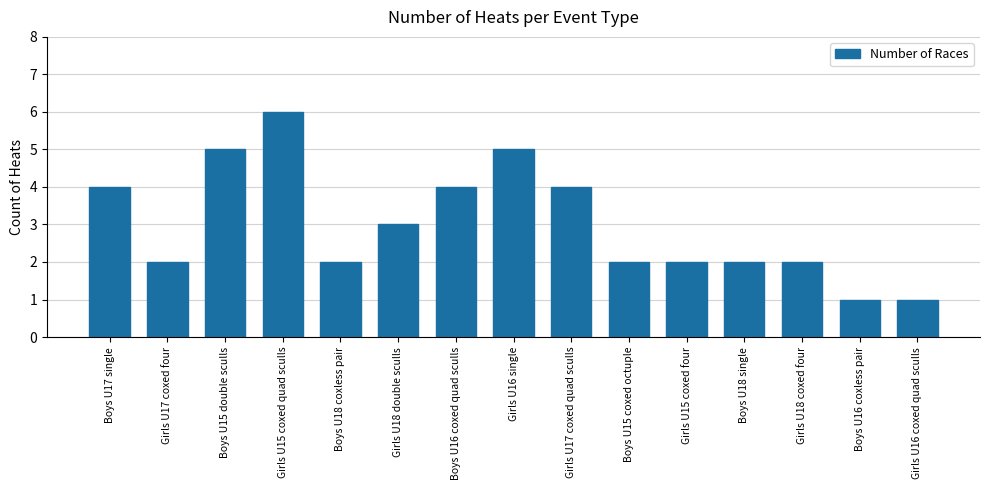

The chart shows a value of 3 at Girls U18 double sculls. True or false?

True